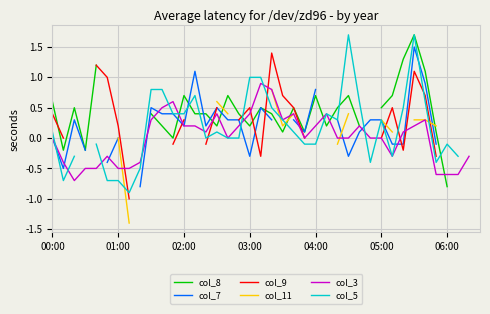

True or false: col_8 and col_9 intersect in this chart.

True